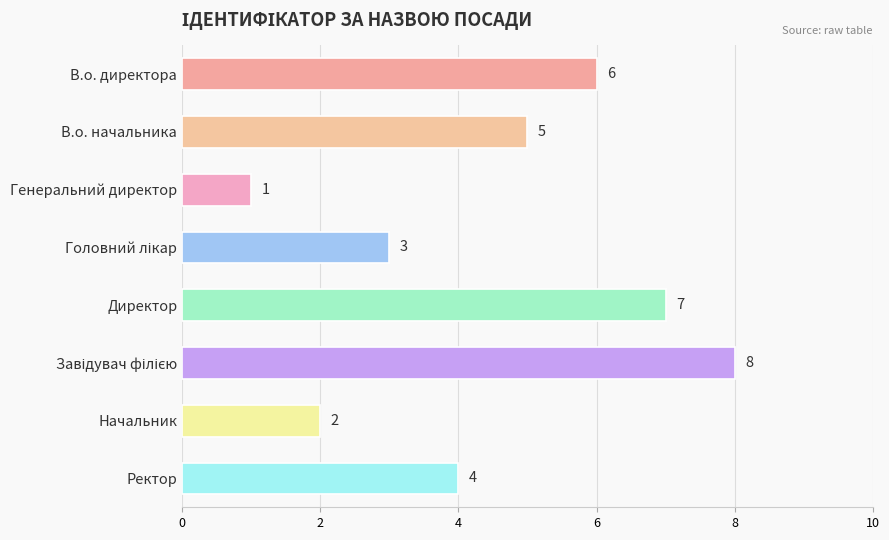

Count the number of data series in this chart.

1